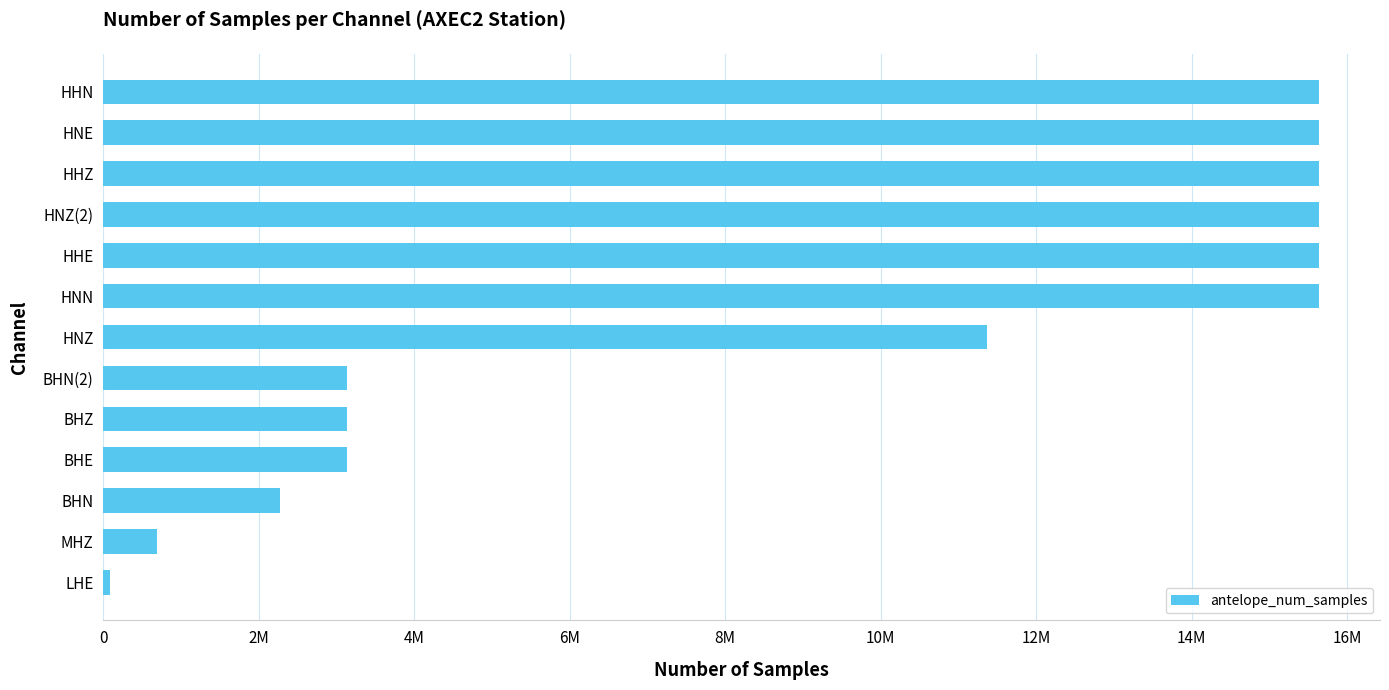

What is the minimum value shown in the chart?

86400